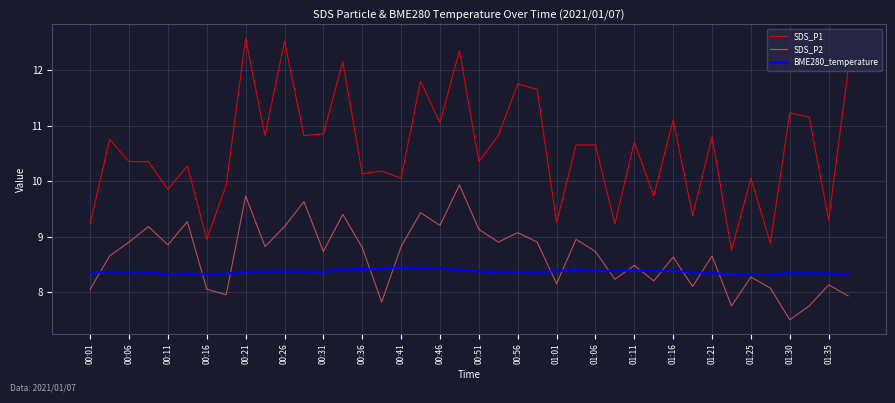

Which series has the largest total across all categories?

SDS_P1